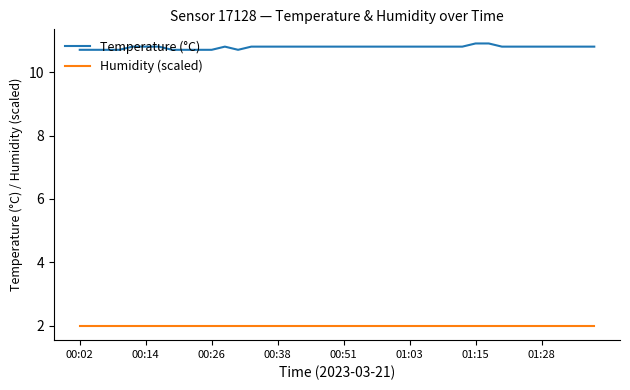

Rank the series by their maximum value, from highest to lowest.

Temperature (°C), Humidity (scaled)